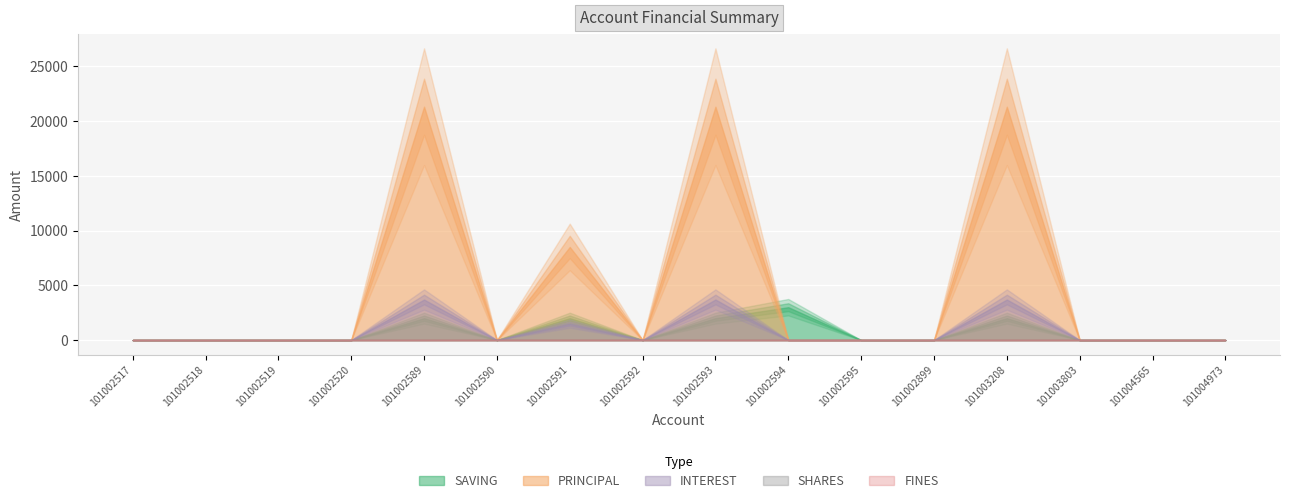

The value of SAVING at 101002592 is 1164. True or false?

False